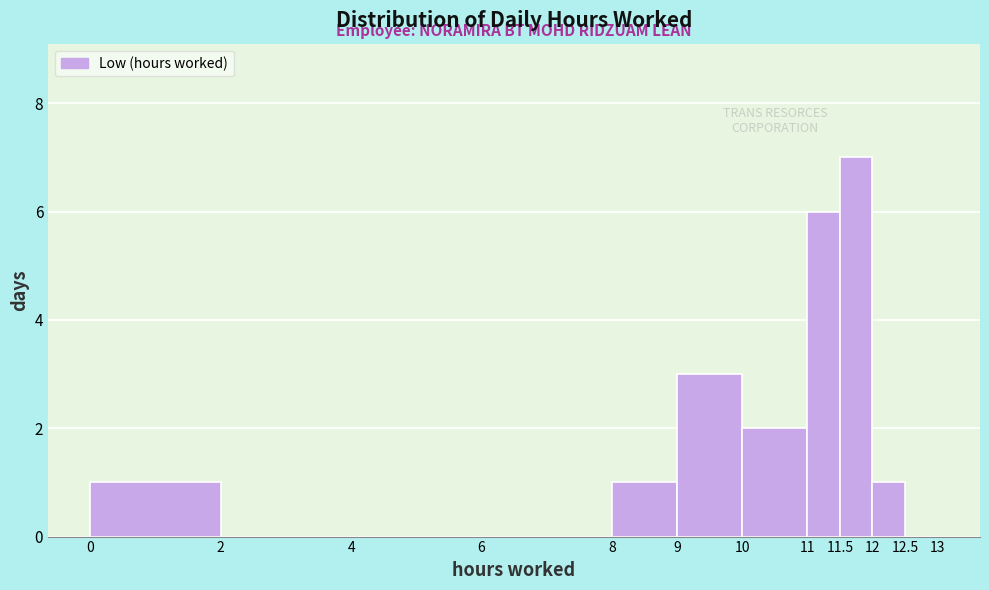

Reading left to right, transcribe this chart: for each bar, give the range it covers on the x-axis and its height. The values are not printed on the chart, so give them approximately, as read against the axis.

0 to 2: 1
2 to 4: 0
4 to 6: 0
6 to 8: 0
8 to 9: 1
9 to 10: 3
10 to 11: 2
11 to 11.5: 6
11.5 to 12: 7
12 to 12.5: 1
12.5 to 13: 0